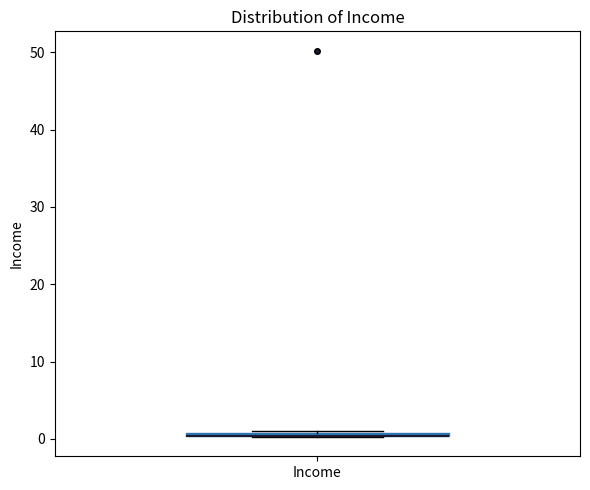

Where is the upper edge of the box for Income on the y-axis? The values are not printed on the chart, so give them approximately, as read against the axis.

1